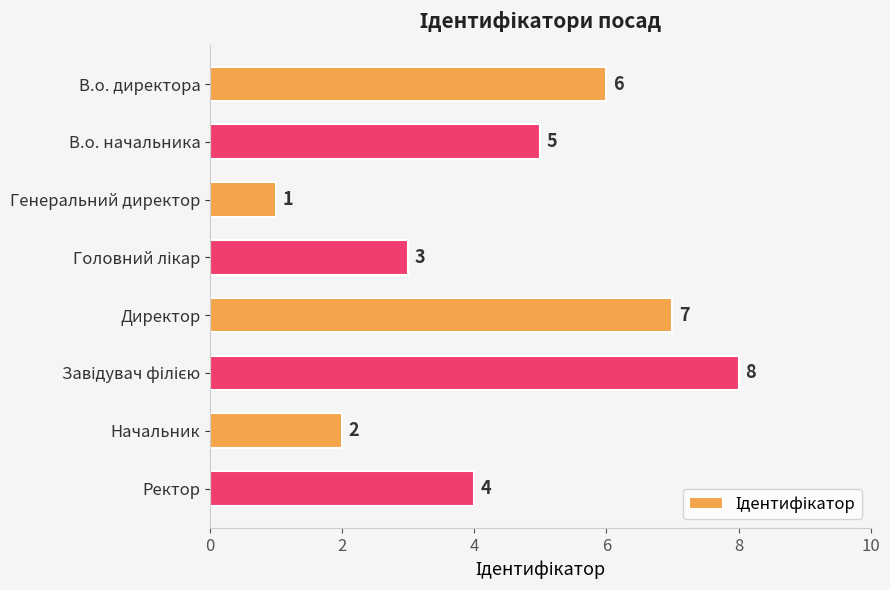

Between Генеральний директор and В.о. директора, which is larger?

В.о. директора